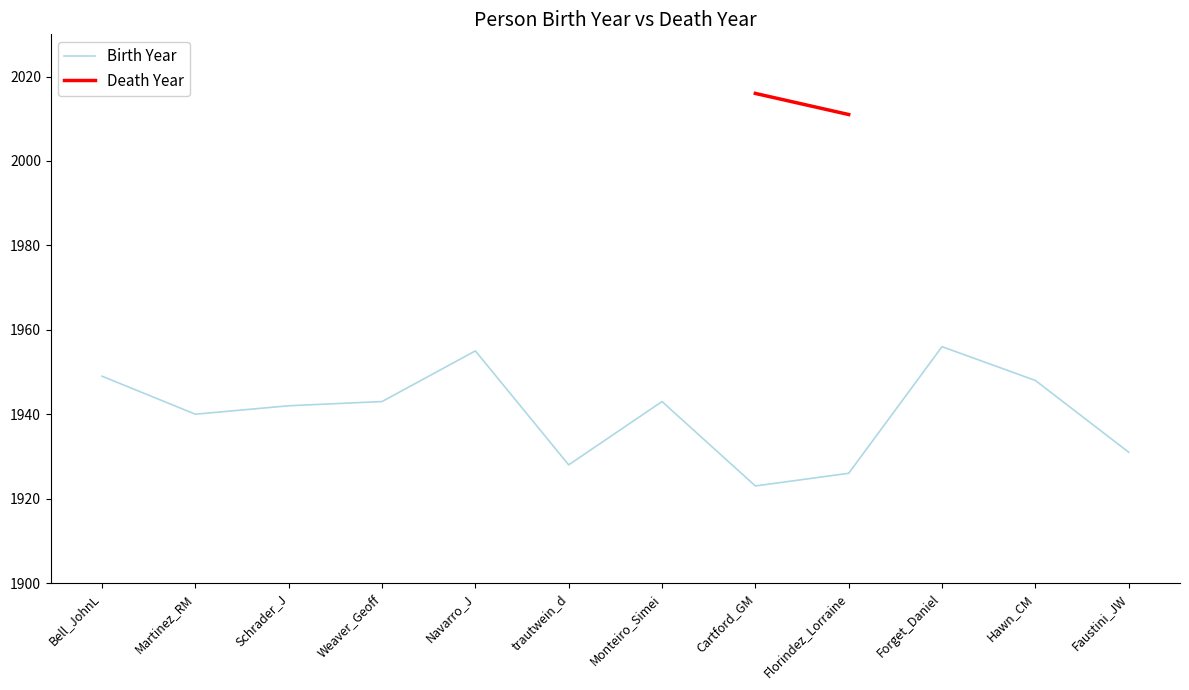

Read the Birth Year value at Forget_Daniel.

1956